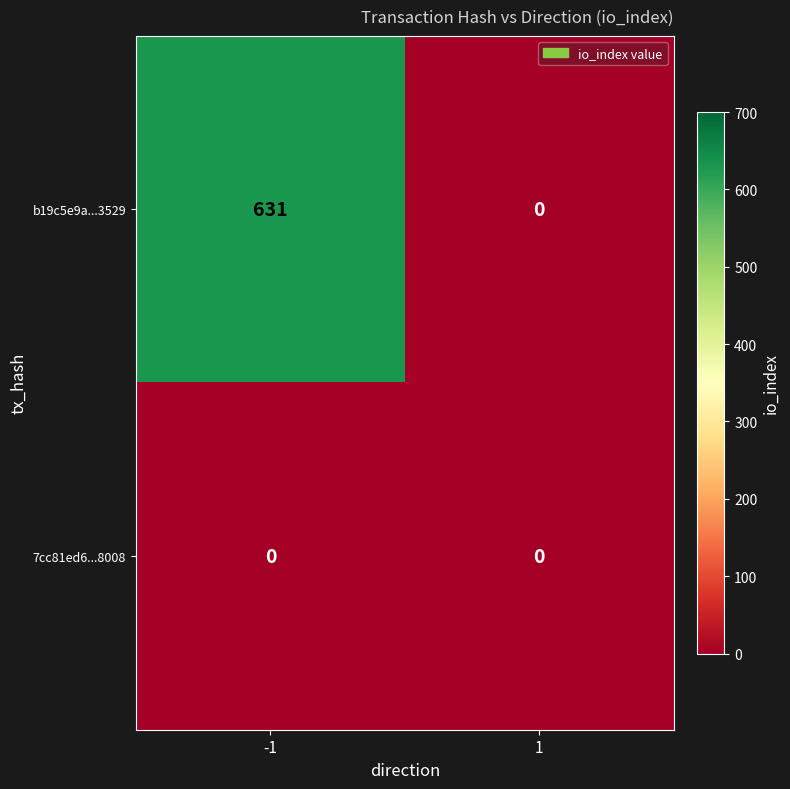

What value does the b19c5e9a...3529 series have at -1, to the nearest 10?

630